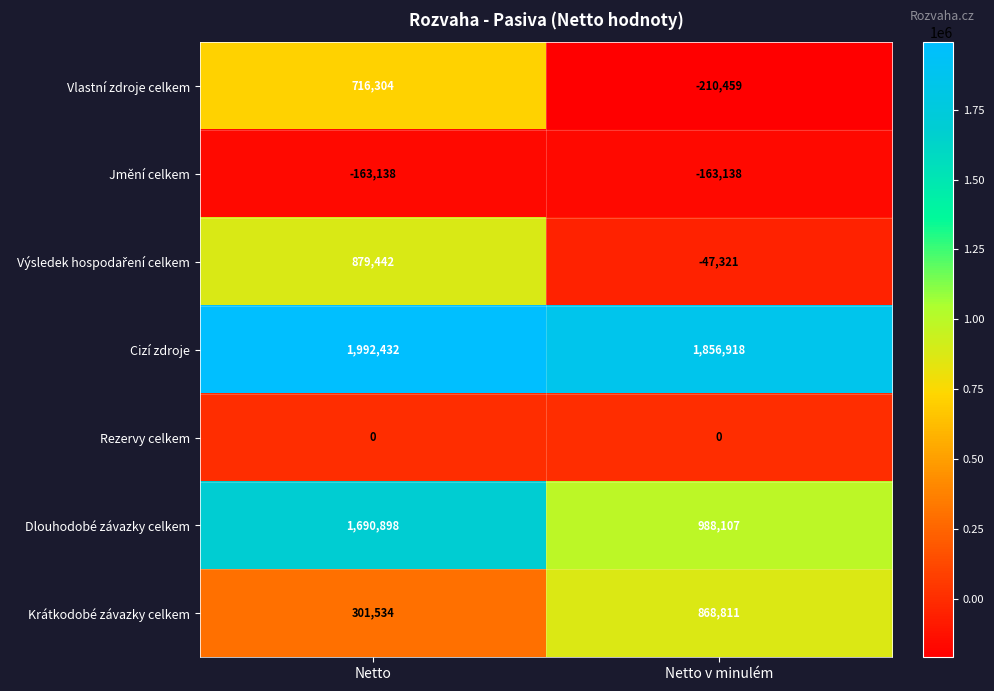

The value of Jmění celkem at Netto v minulém is -271984. True or false?

False